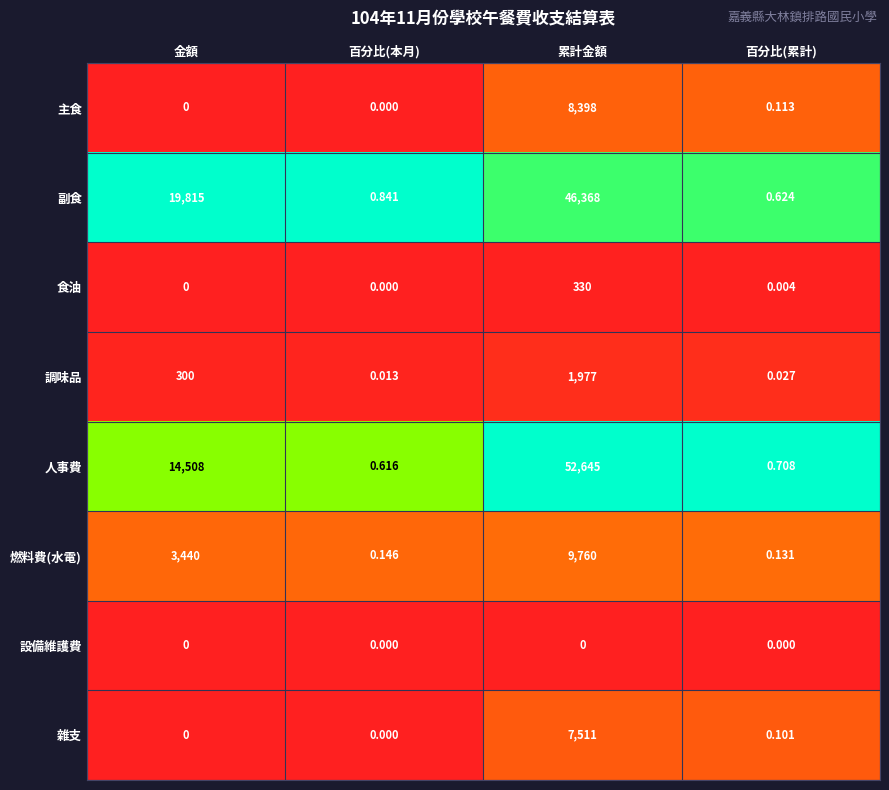

At how many categories does at least one series exceed 0?

4